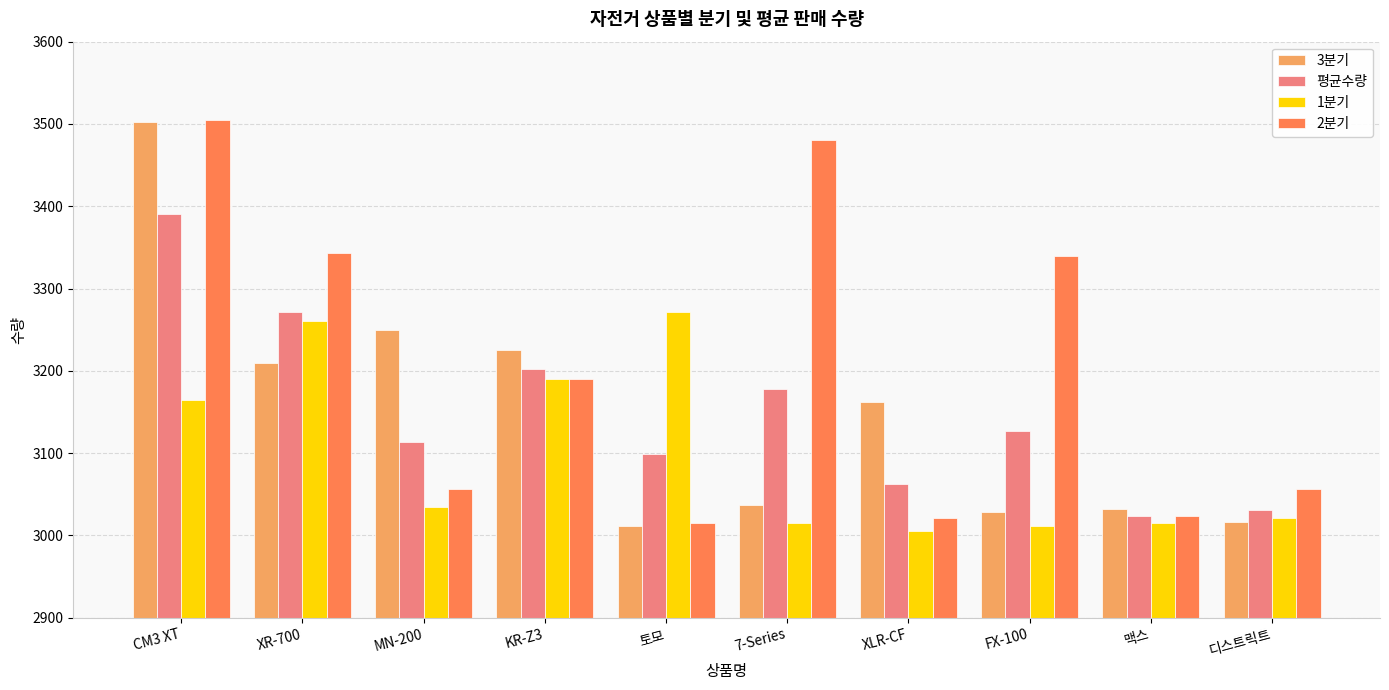

What is the sum of all 평균수량 values?

31498.0